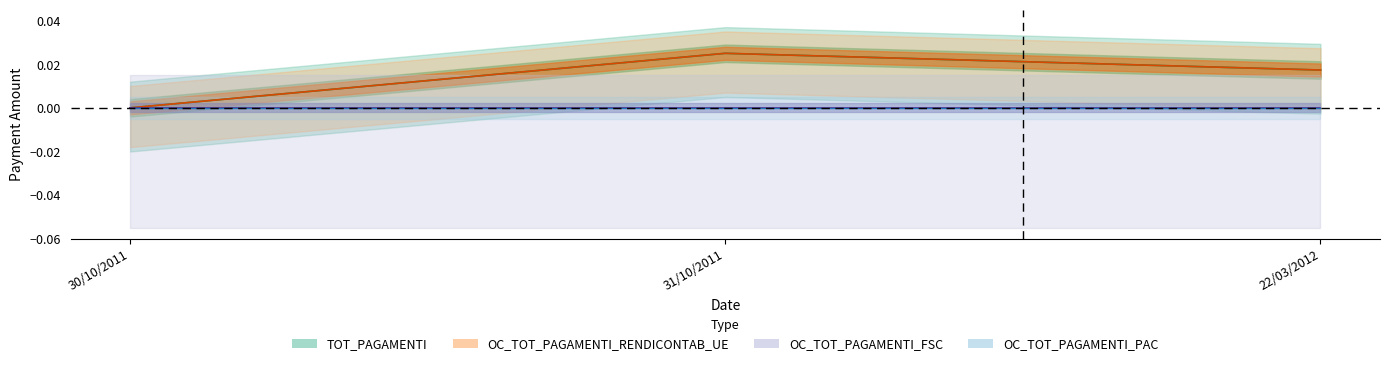

The value of OC_TOT_PAGAMENTI_RENDICONTAB_UE at 22/03/2012 is 0.0. True or false?

False